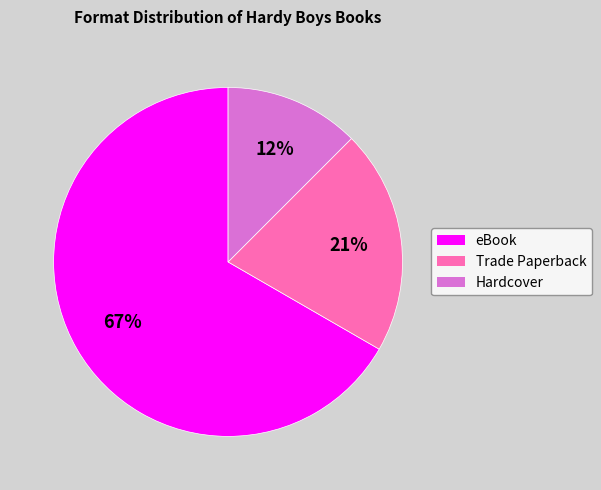

Is the sum of Trade Paperback and Hardcover greater than half?

No